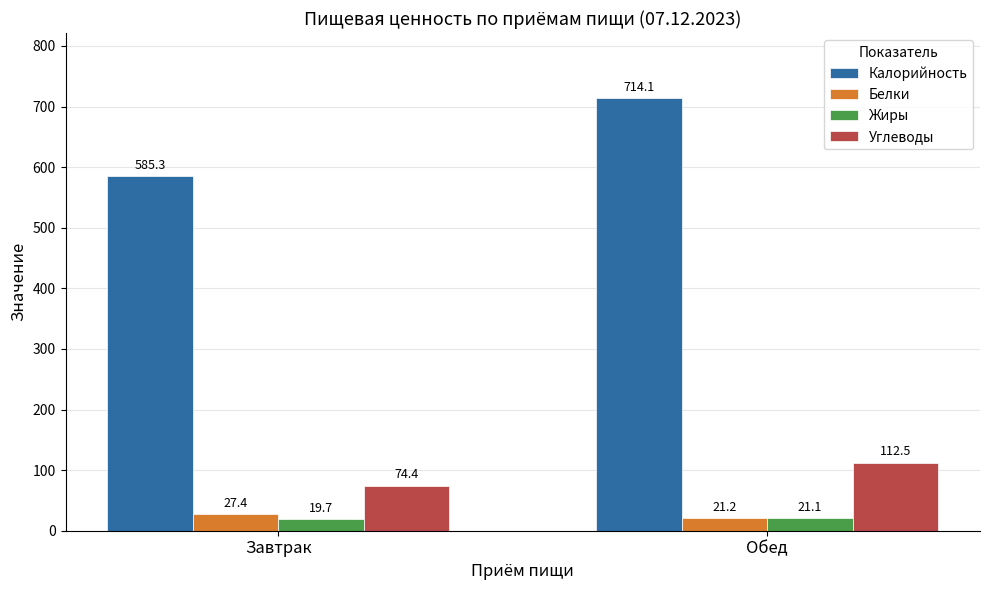

Which series has the largest total across all categories?

Калорийность